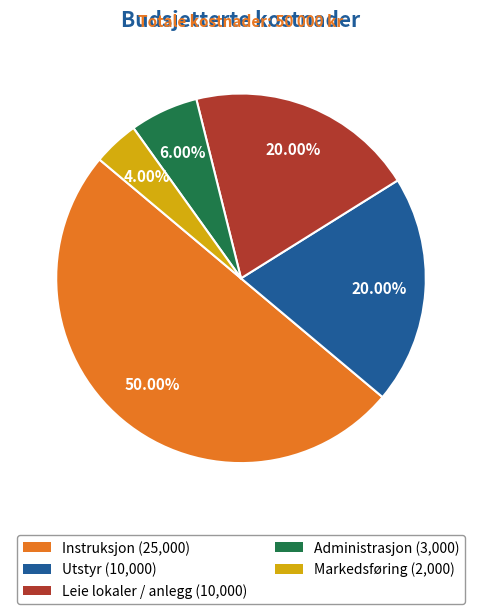

Approximately how many times larger is the value at Markedsføring compared to Administrasjon?

0.7